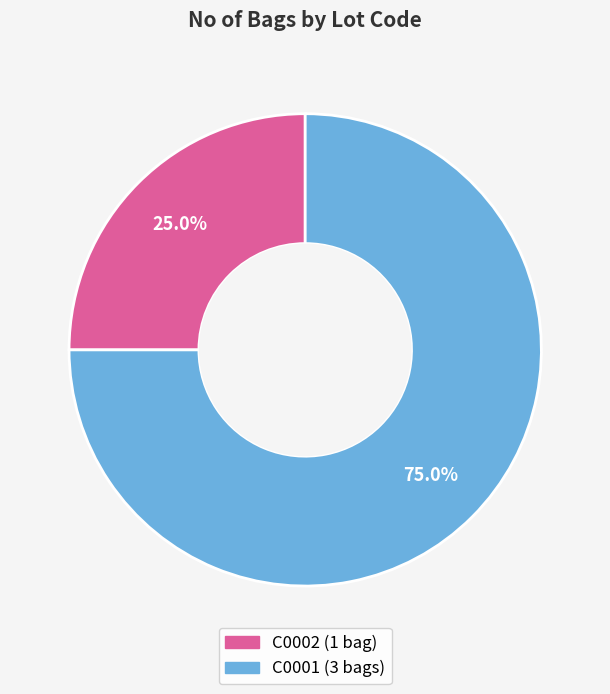

How many segments does this pie chart have?

2